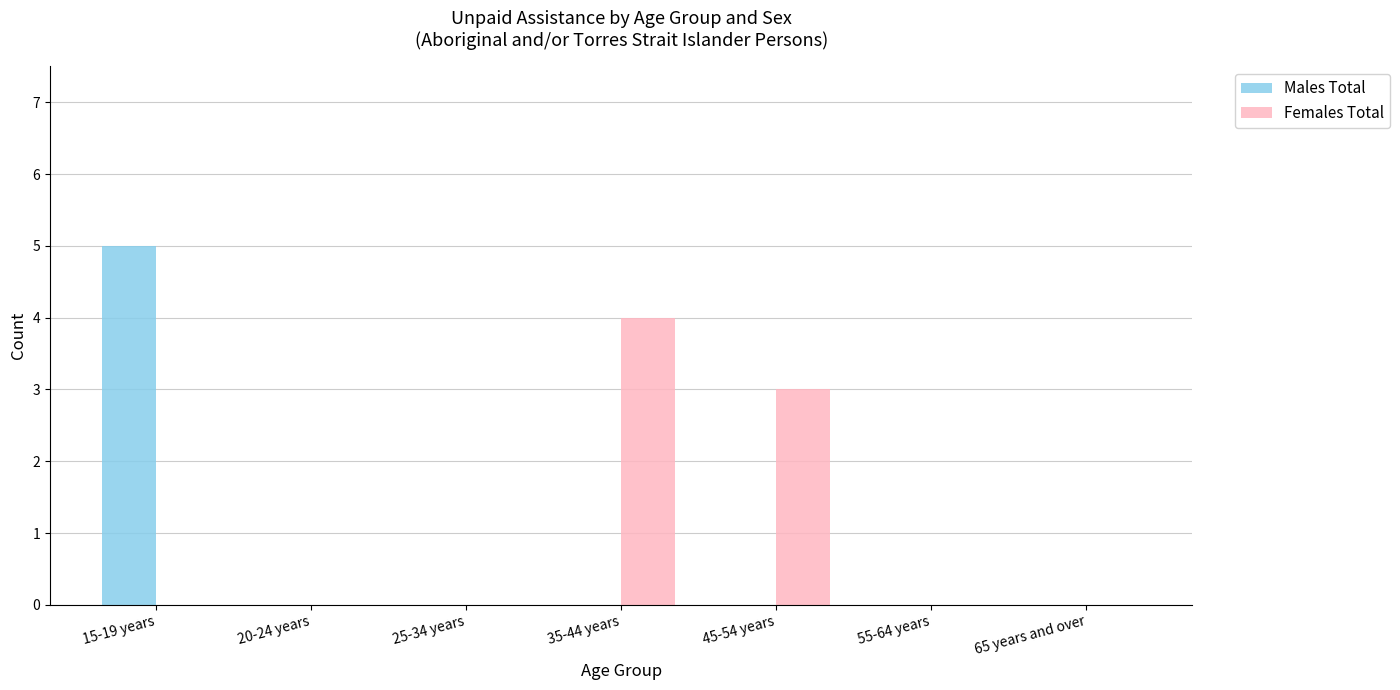

The value of Females Total at 65 years and over is -2. True or false?

False